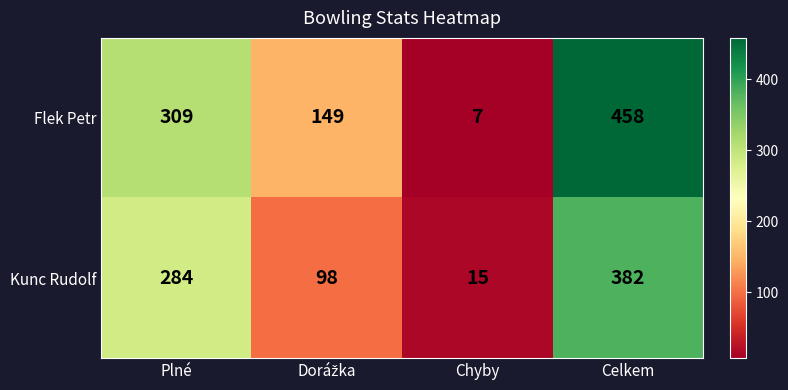

What value does the Kunc Rudolf series have at Chyby, to the nearest 5?

15